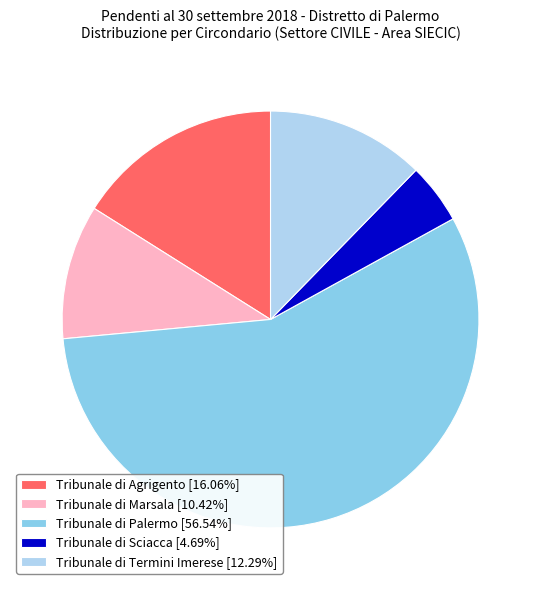

Approximately how many times larger is the value at Tribunale di Termini Imerese compared to Tribunale di Marsala?

1.2